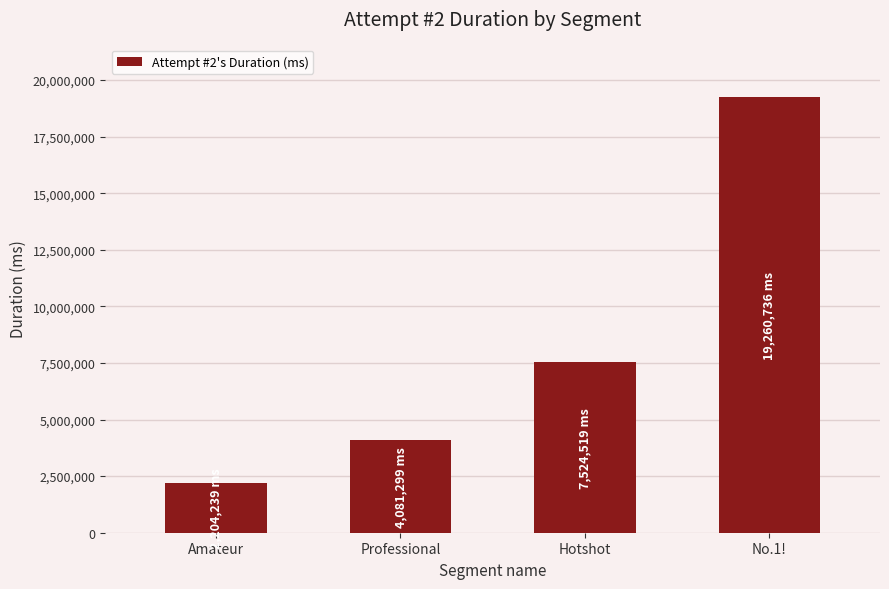

Rank the categories by value from highest to lowest.

No.1!, Hotshot, Professional, Amateur